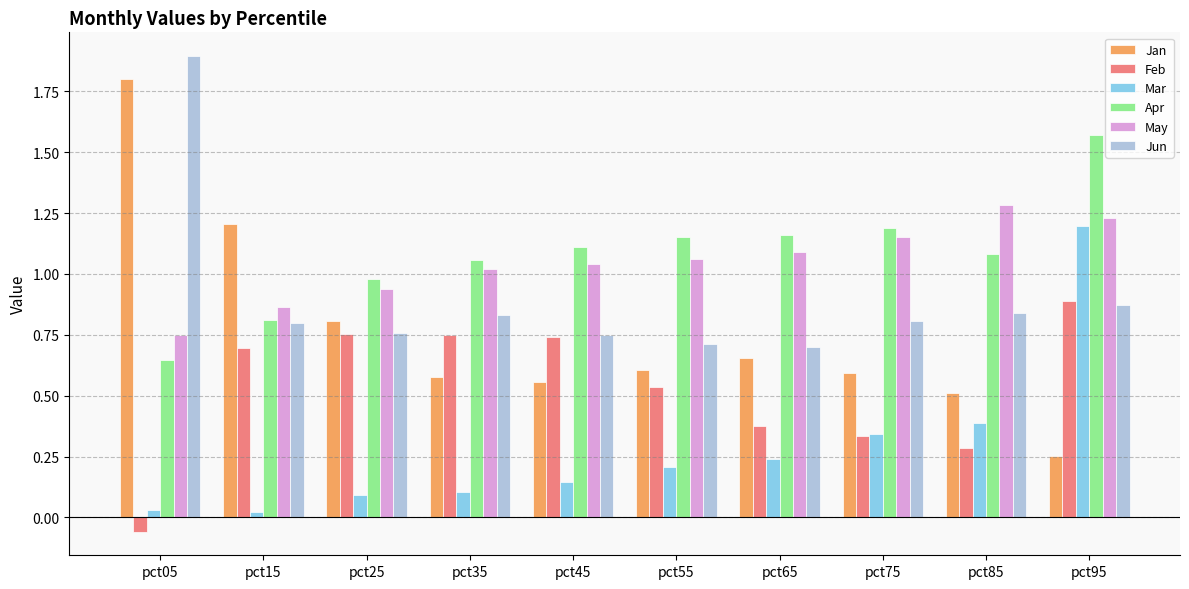

What is the sum of the Jun values at pct75 and pct95?

1.7